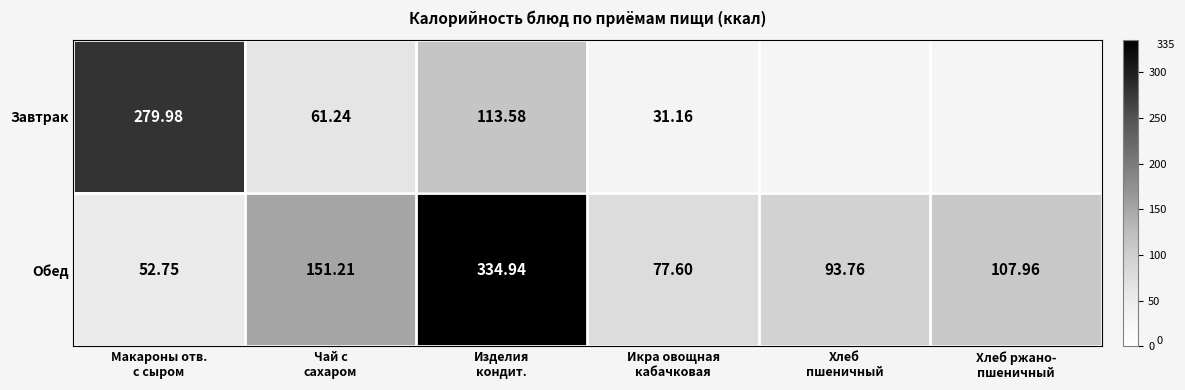

How many data points in Завтрак are above 279?

1